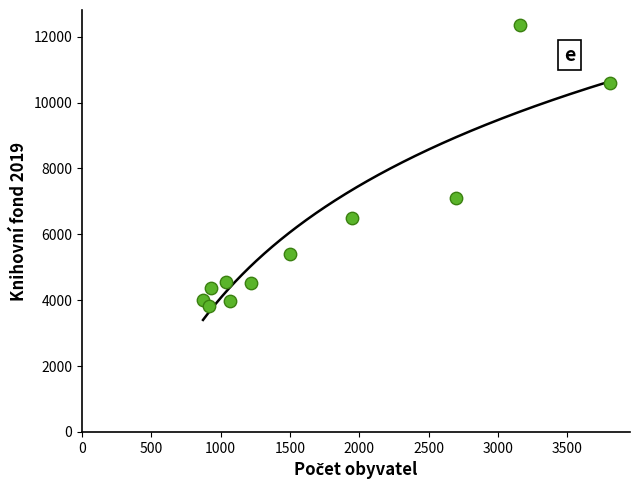

What Y value in the scatter plot is closest to 8089?

7090